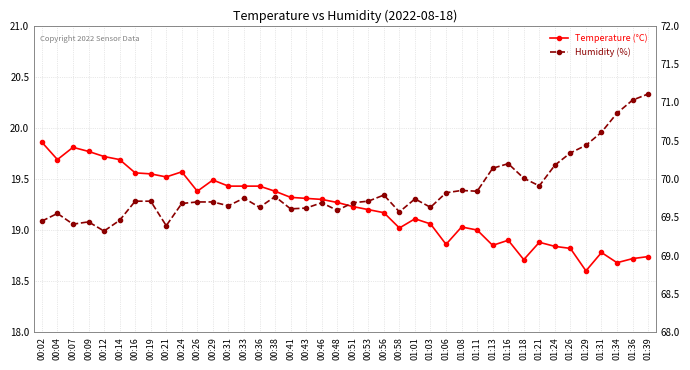

True or false: Temperature (°C) has more than 2 interior local peaks.

True